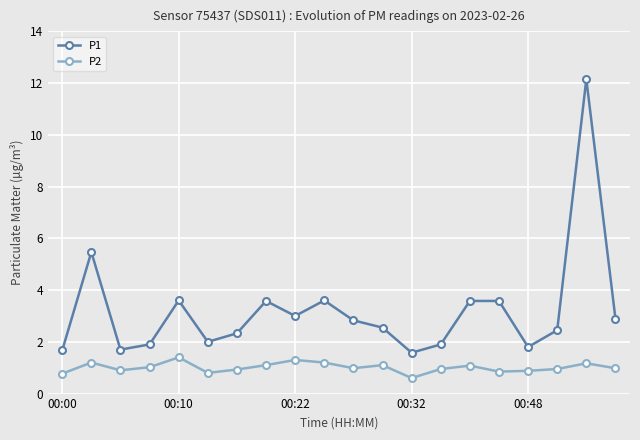

What are all the series names shown in the legend?

P1, P2